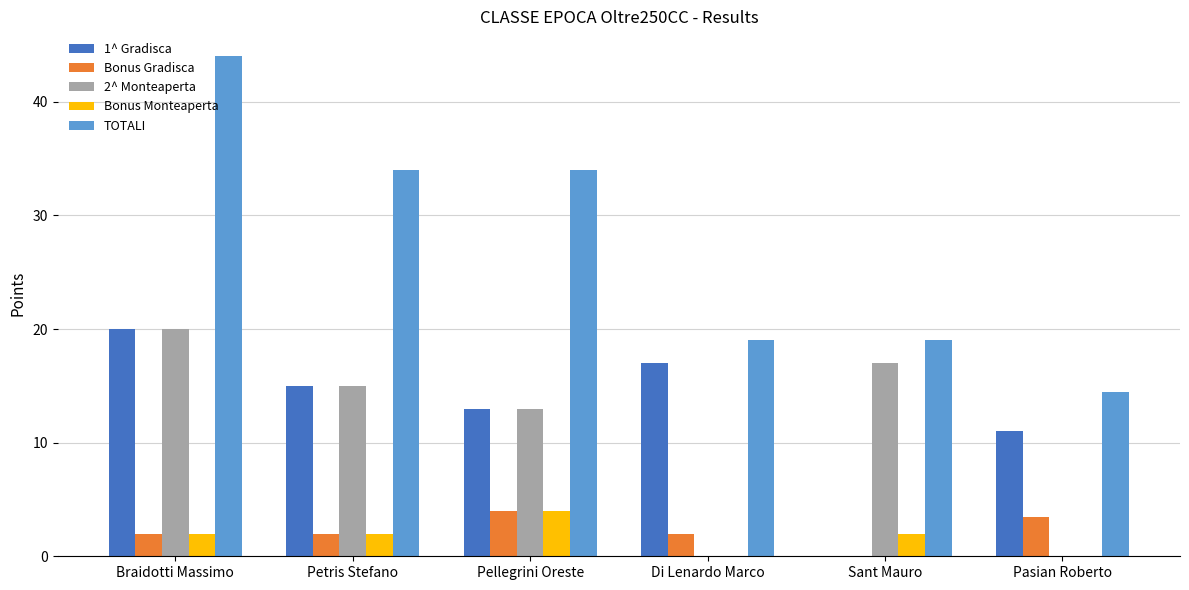

What is the greatest value displayed?

44.0